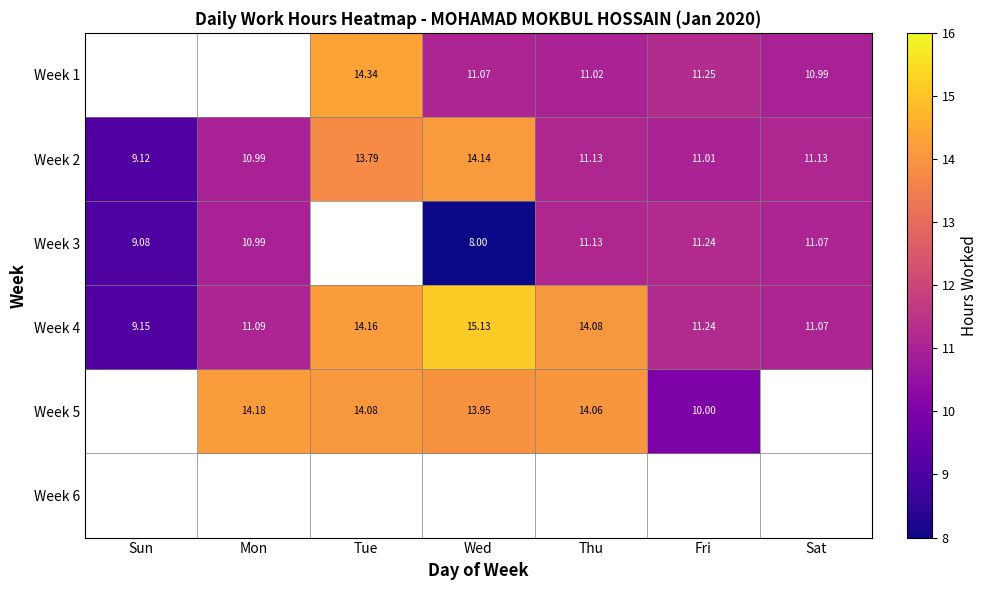

What is the difference between the highest and lowest values at Thu?

3.1